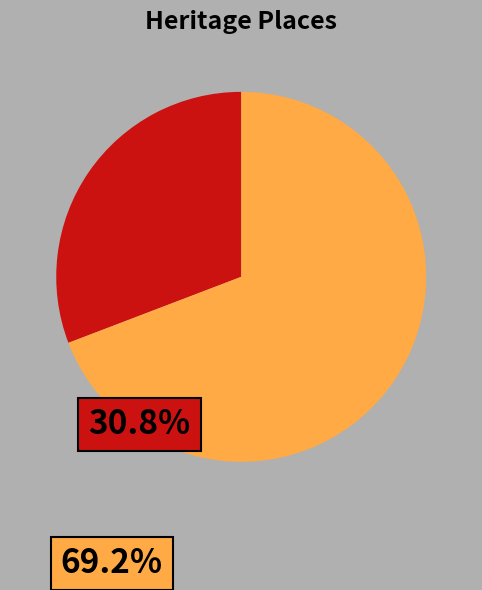

Is there a majority slice in this chart?

Yes